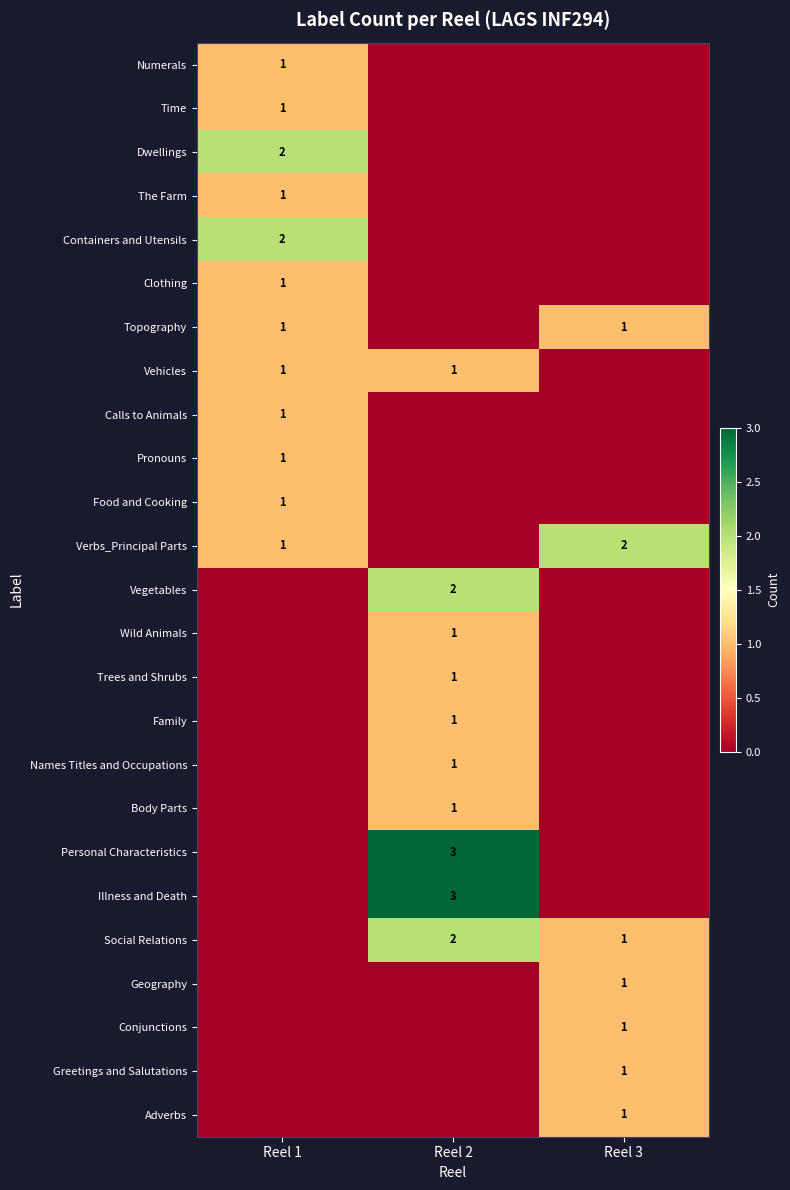

Between Reel 1 and Reel 2, which is larger?

Reel 1